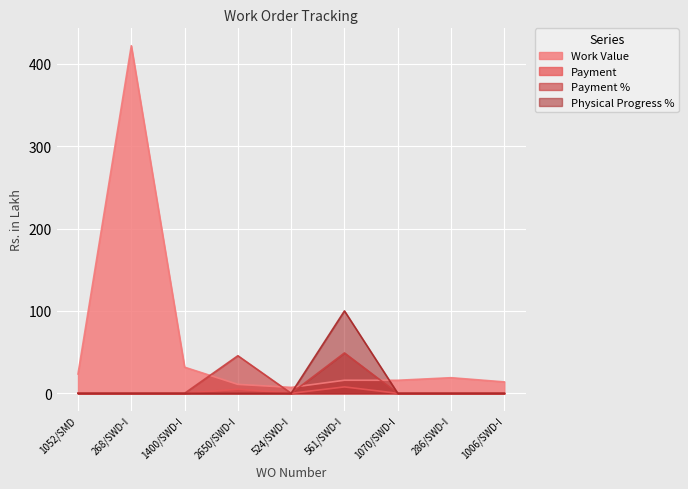

Which series has the widest spread of values?

Work Value